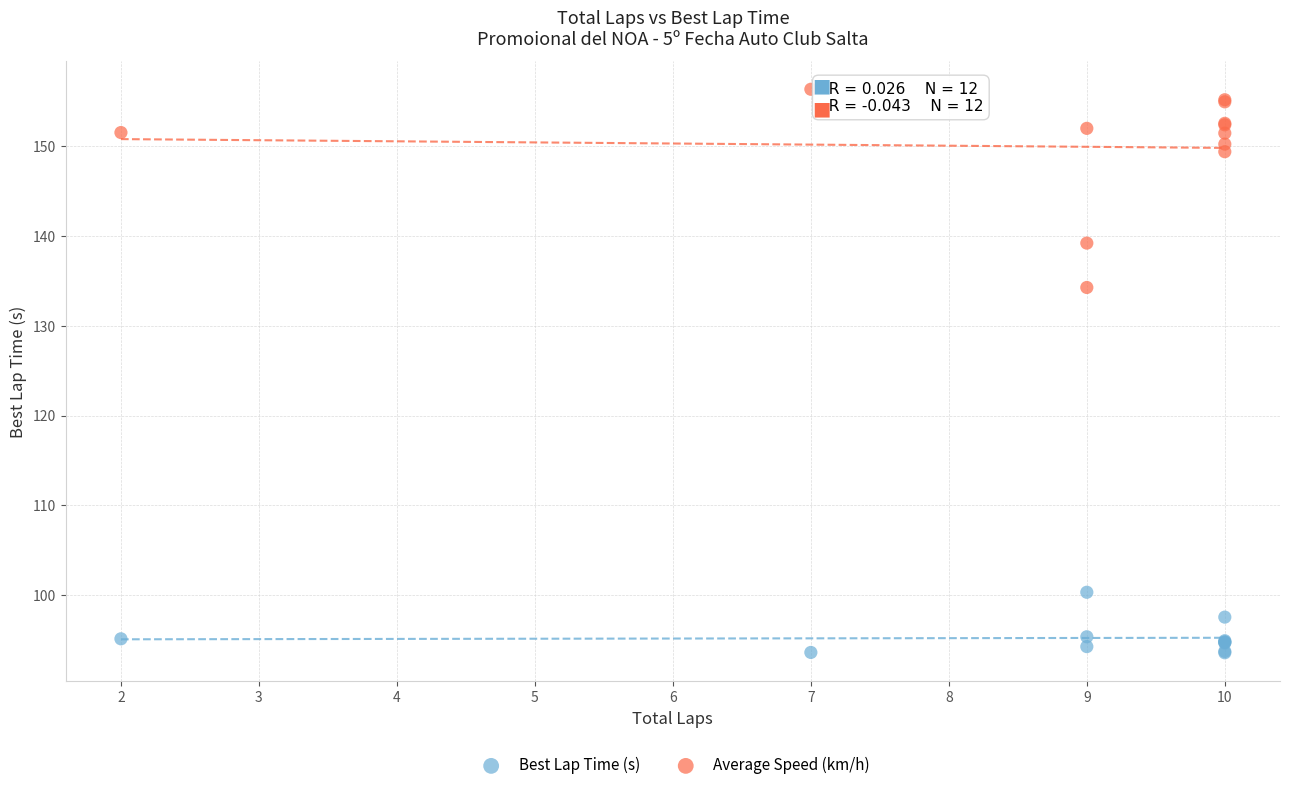

Which series has the widest spread of Y values?

Average Speed (km/h)